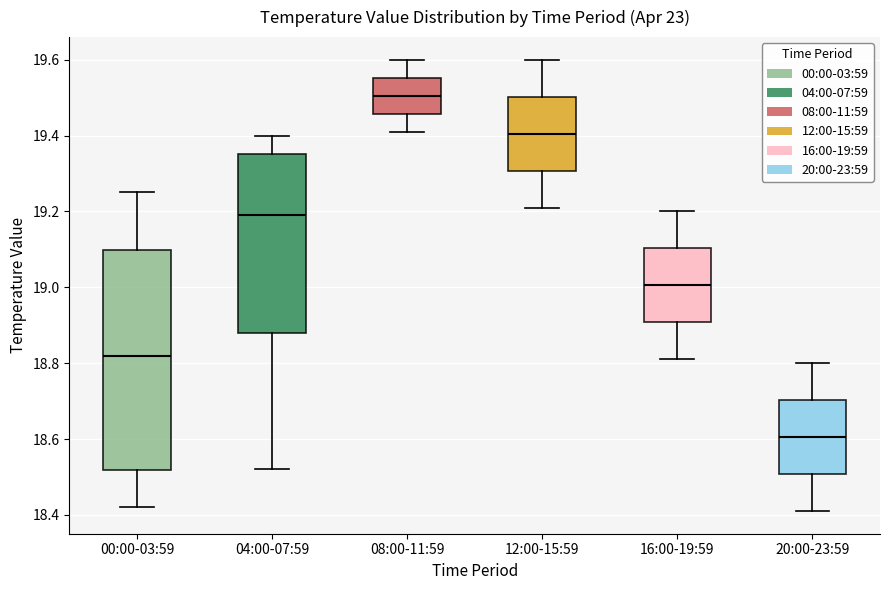

Which box's median line is the lowest?

20:00-23:59